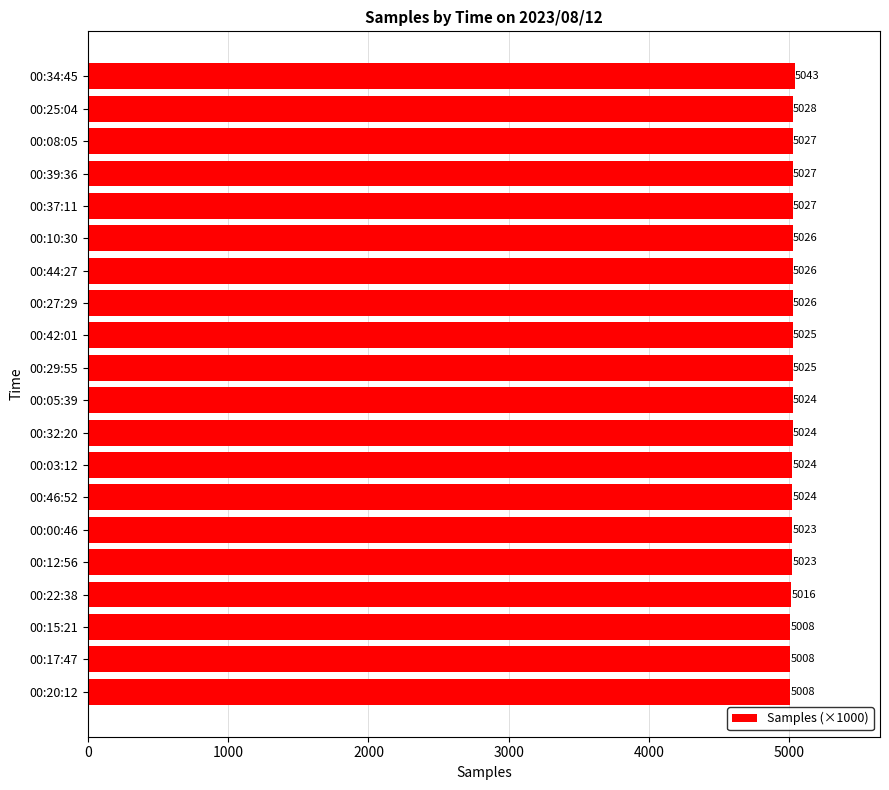

How many categories are shown in the chart?

20